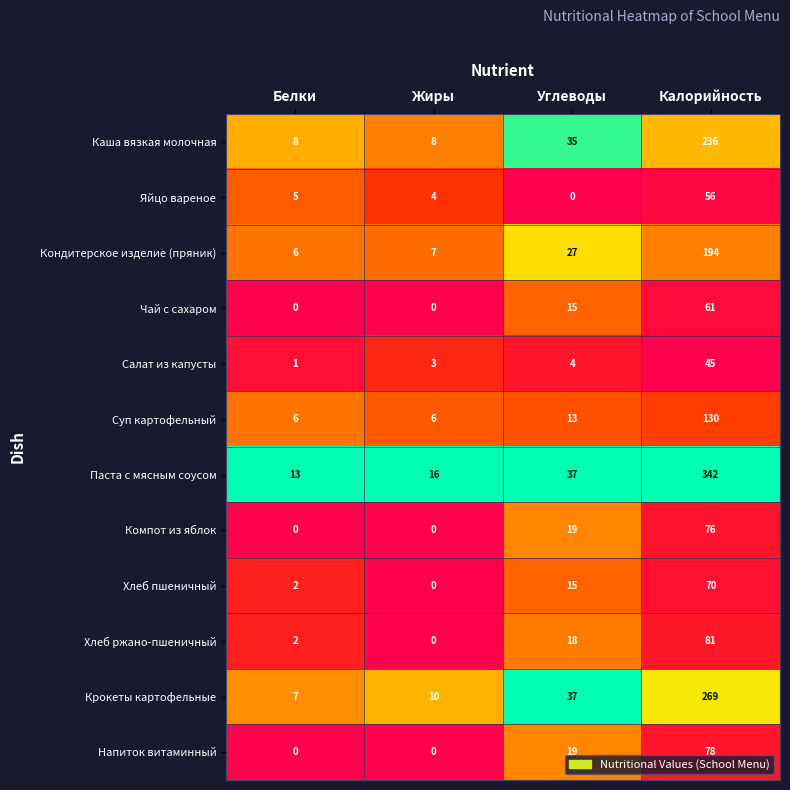

Which category has the lowest value in the Кондитерское изделие (пряник) series?

Белки